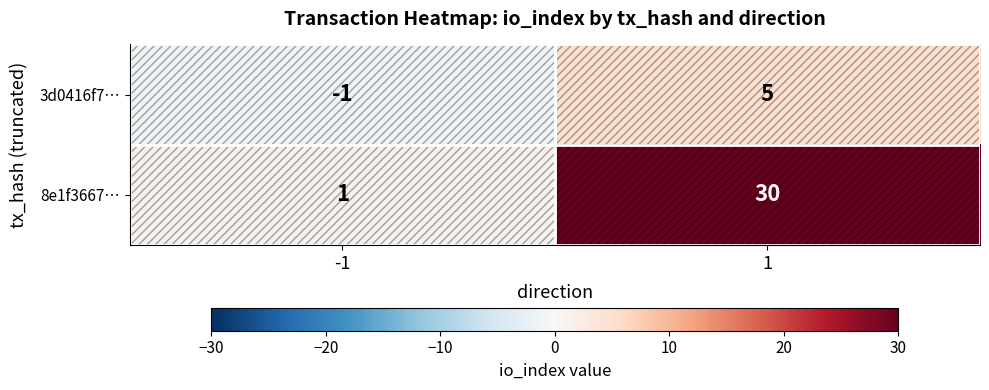

Between -1 and 1, which series saw the biggest shift?

8e1f3667…